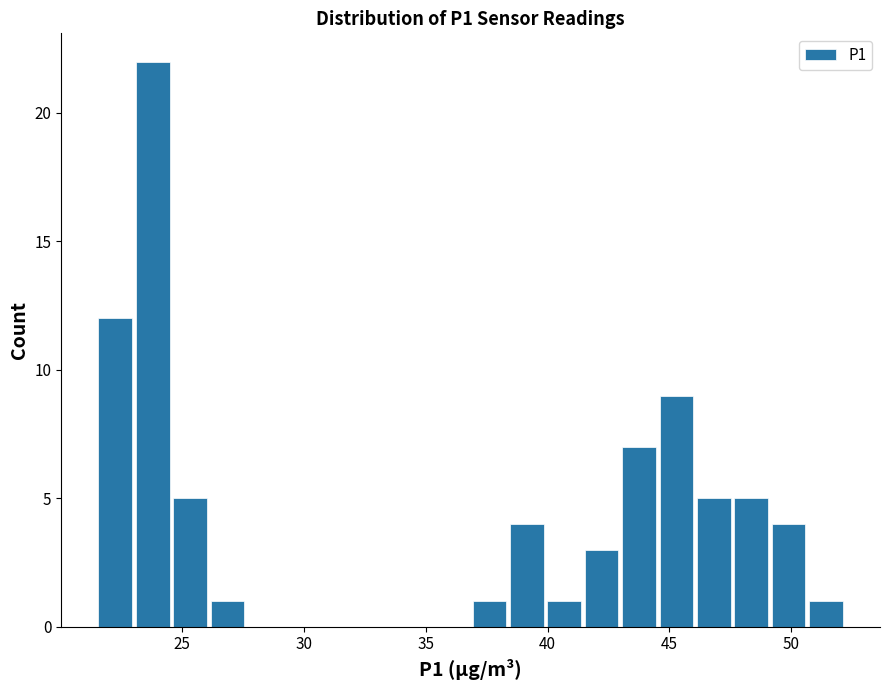

Around what value on the x-axis is the tallest bar? Give the approximate position of its centre, as read against the axis.

24.0